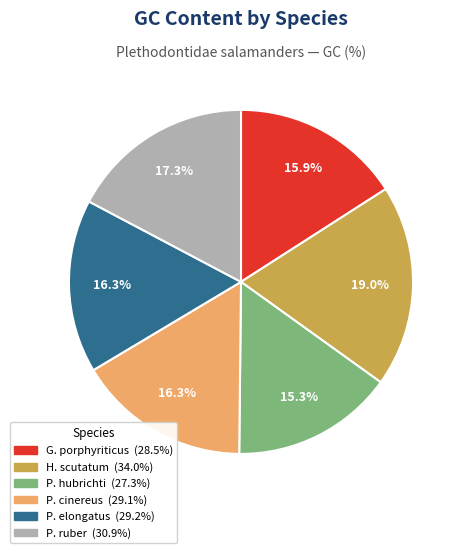

Is there any slice that represents more than half of the pie?

No